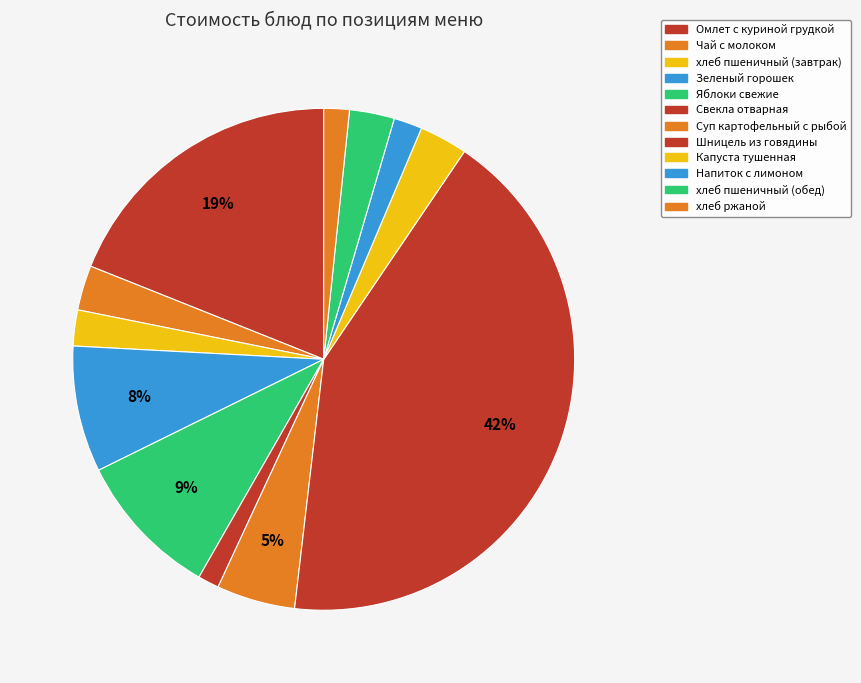

How many slices are in this pie chart?

12